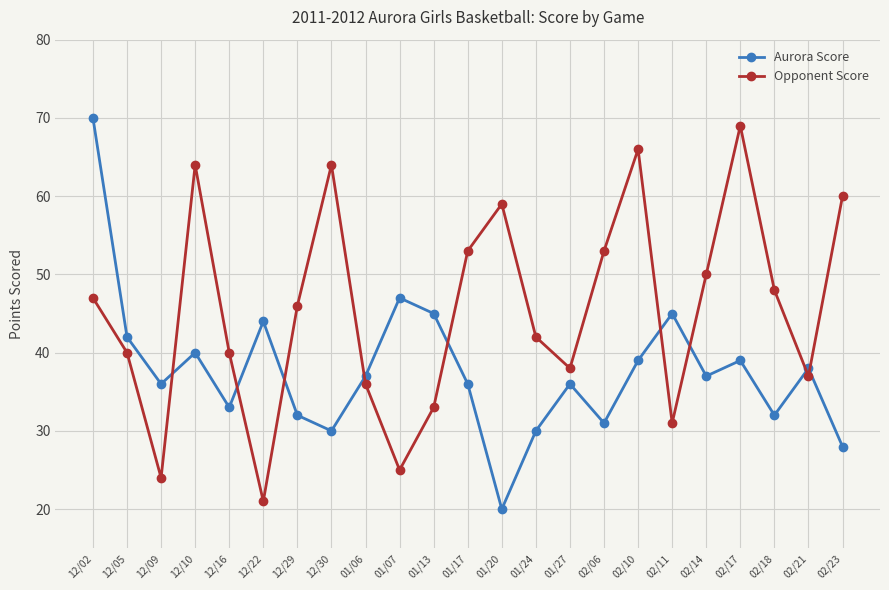

What is the label of the 11th point from the right?

01/20